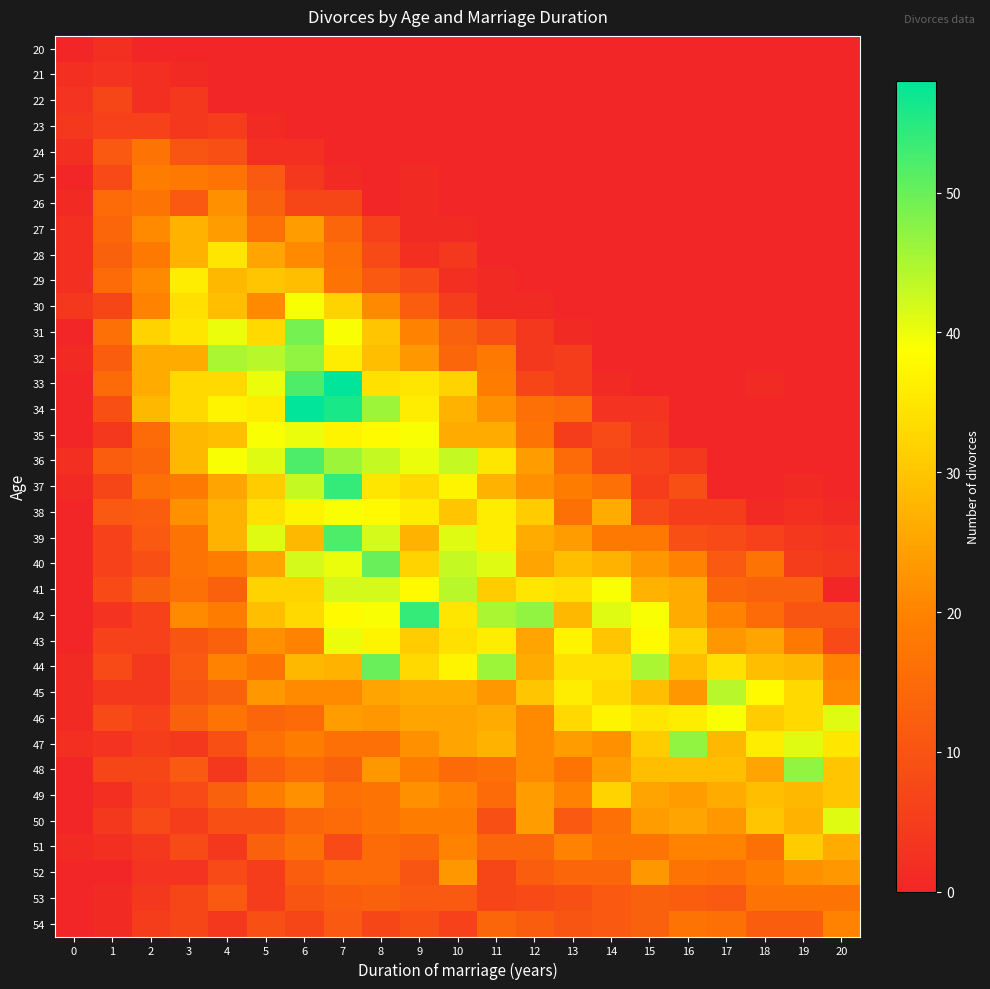

Between 13 and 9, which is larger?

13